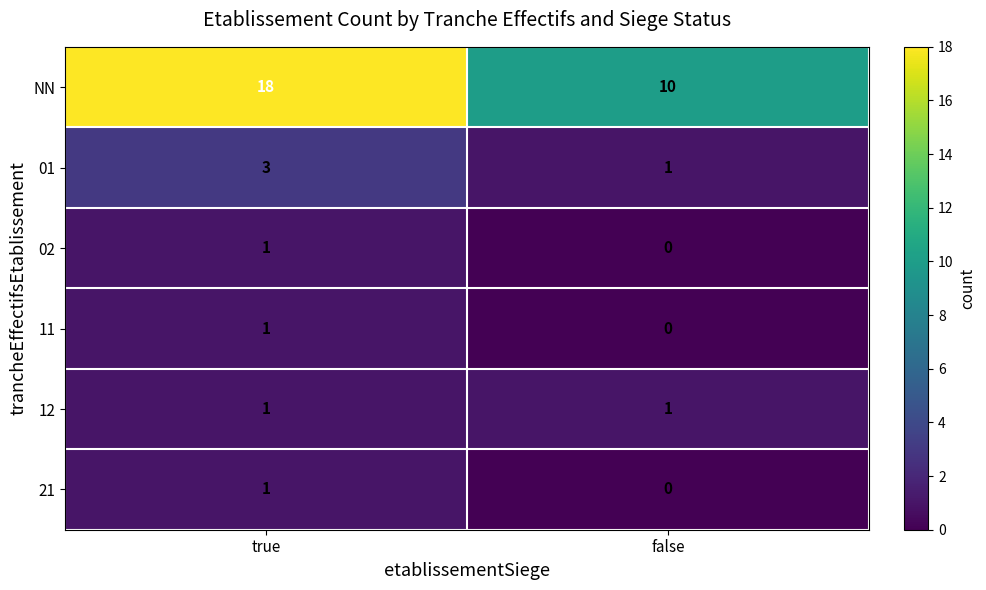

What is the total value across all series at false?

12